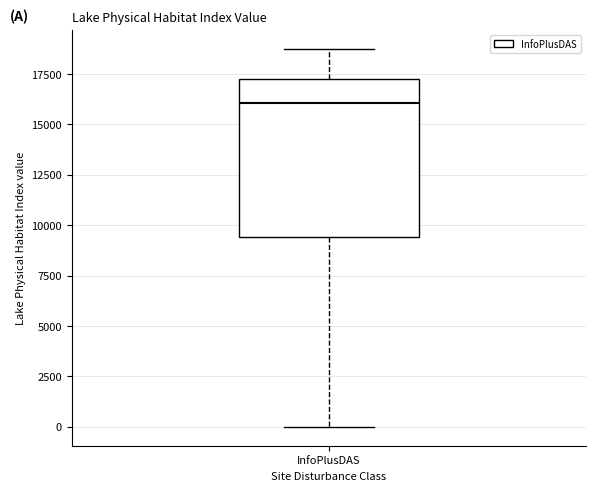

Read this box plot against the y-axis: the position of the median line, the range covered by the box, and the ends of both whiskers. The values are not printed on the chart, so give them approximately, as read against the axis.

median 16000, box 9500 to 17500, whiskers 0 to 18500